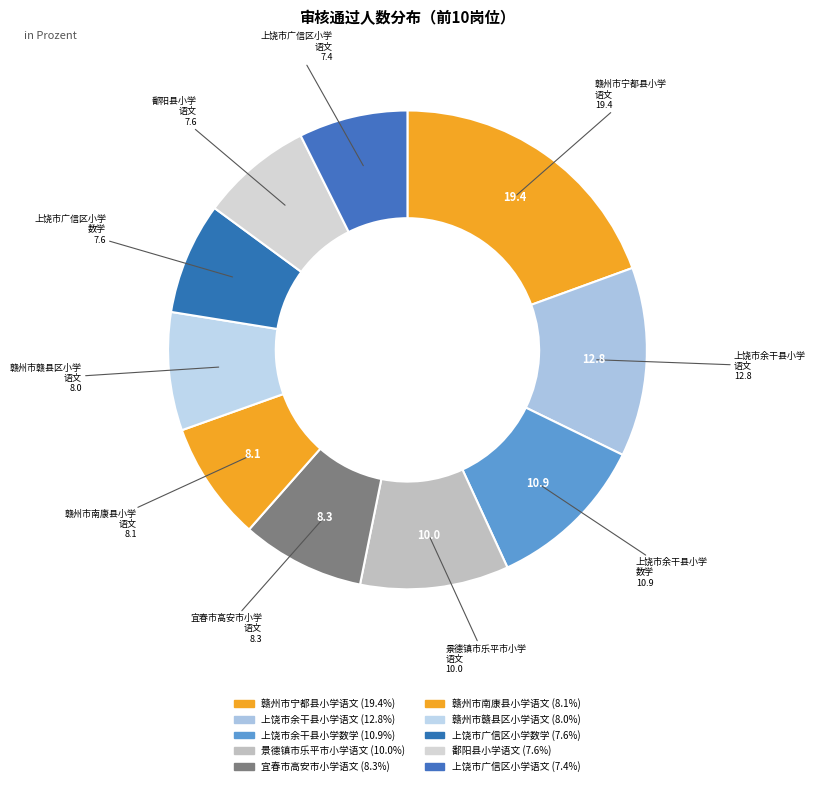

Which category has the smallest portion of the pie?

上饶市广信区小学语文